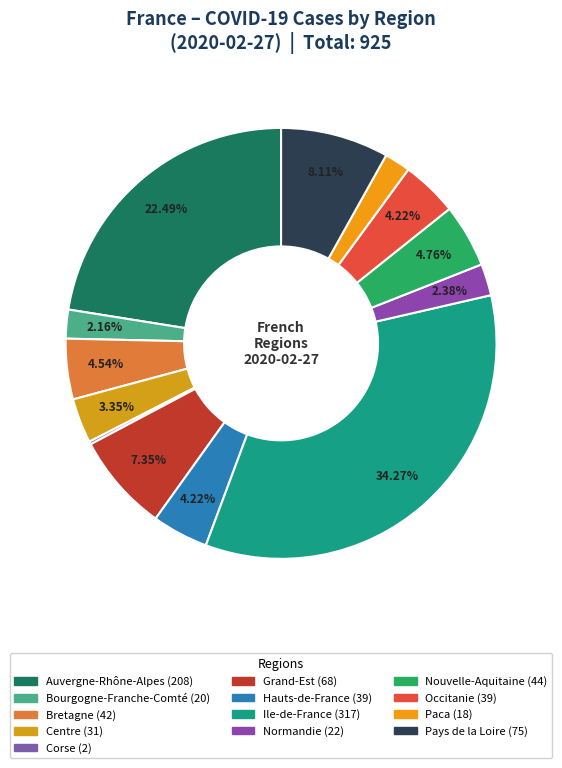

Rank the categories by value from highest to lowest.

Ile-de-France, Auvergne-Rhône-Alpes, Pays de la Loire, Grand-Est, Nouvelle-Aquitaine, Bretagne, Hauts-de-France, Occitanie, Centre, Normandie, Bourgogne-Franche-Comté, Paca, Corse